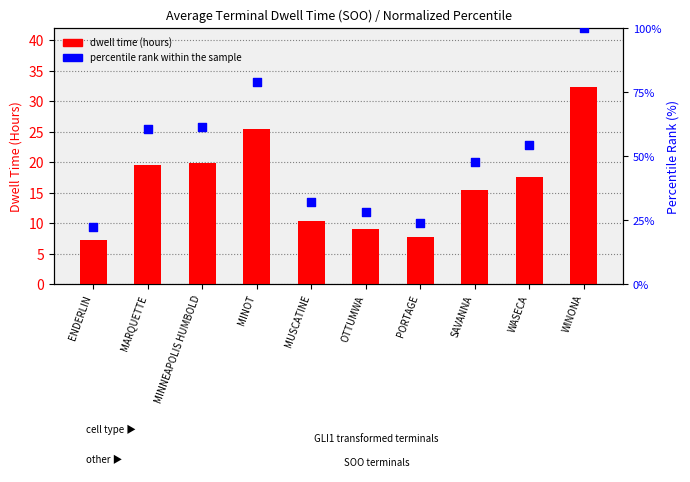

Is the value of dwell time at MINNEAPOLIS HUMBOLD greater than the value of percentile rank within the sample at MARQUETTE?

No